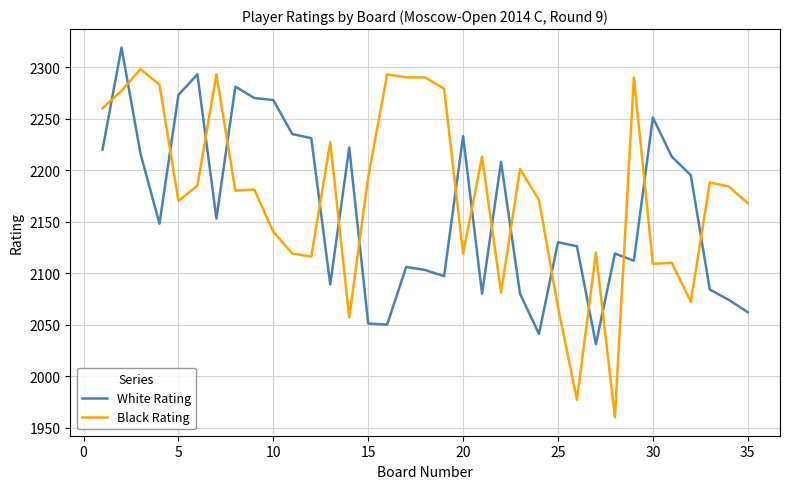

Which series has the largest range (max minus min)?

Black Rating